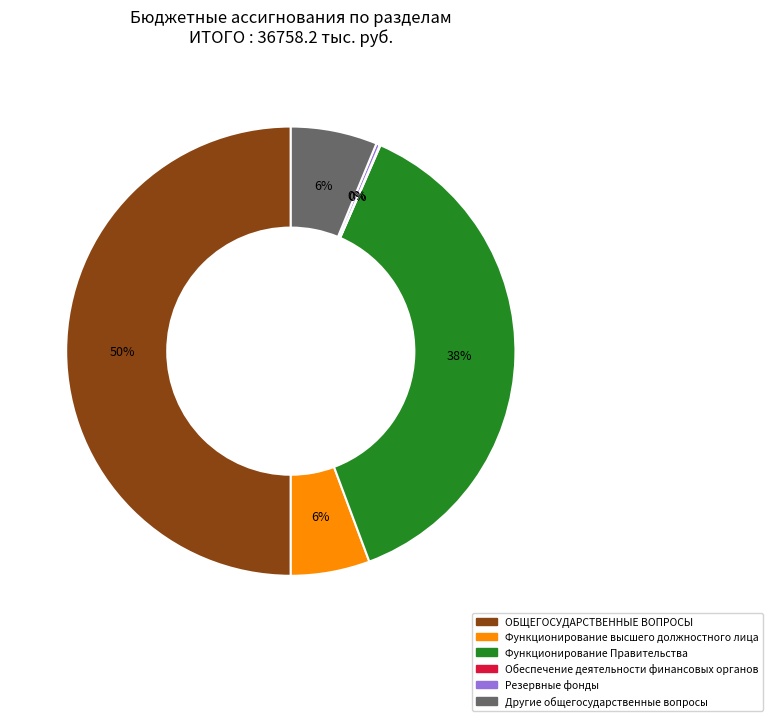

To the nearest percent, what is the difference between the ОБЩЕГОСУДАРСТВЕННЫЕ ВОПРОСЫ and Другие общегосударственные вопросы slice percentages?

44%